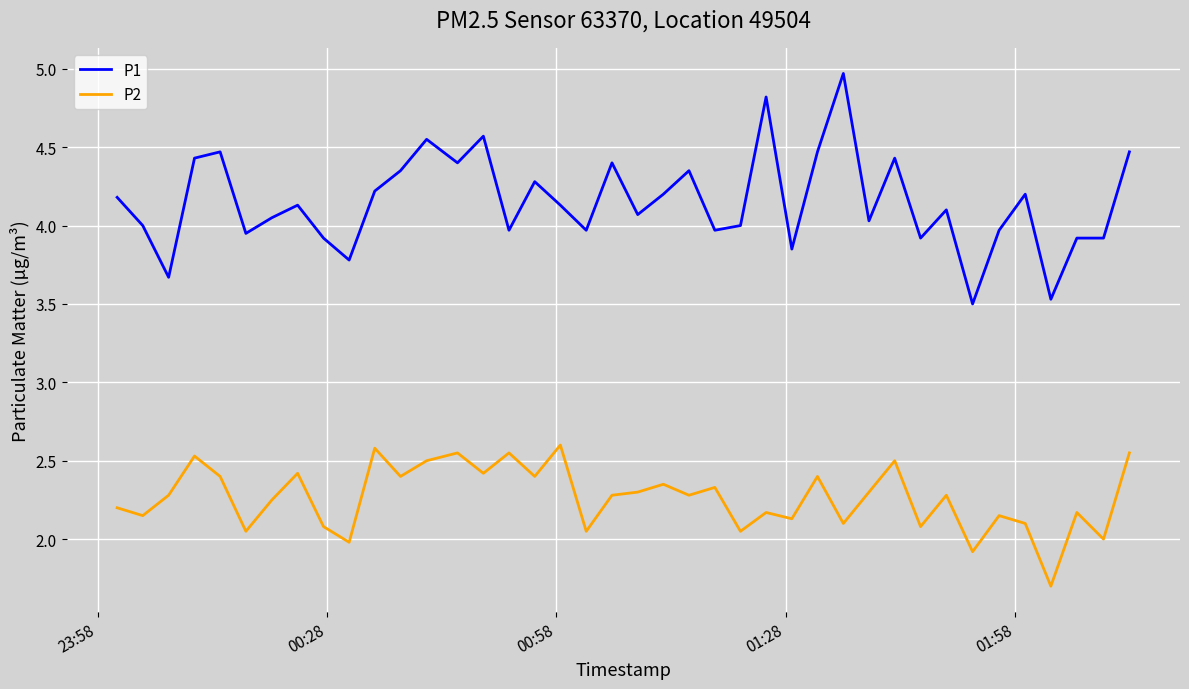

What is the minimum value shown in the chart?

1.7